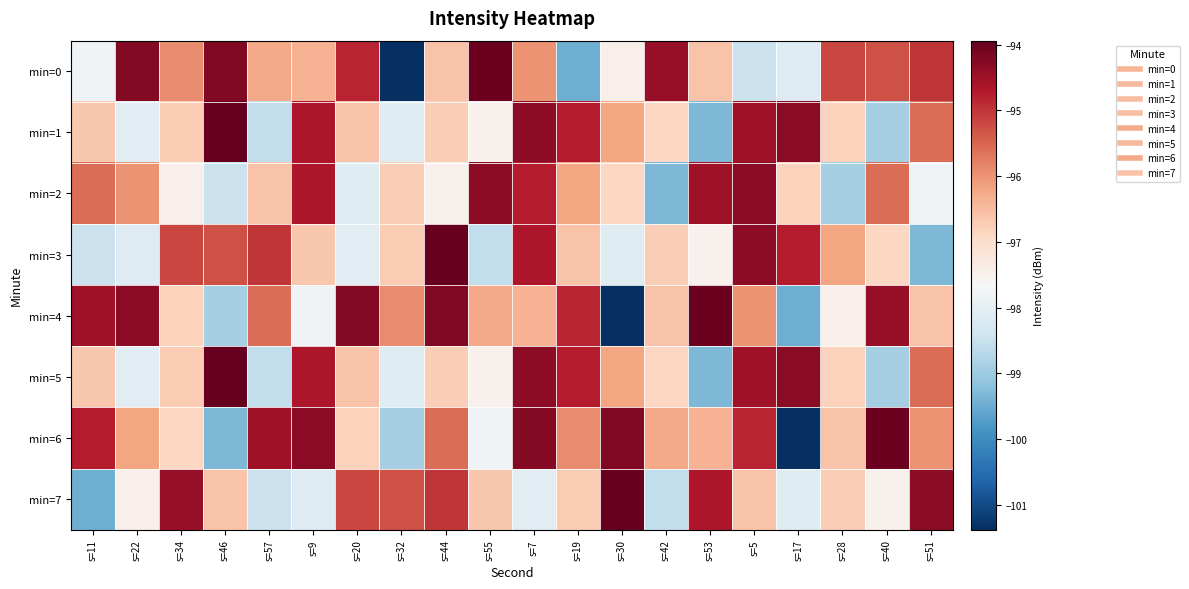

At which category does the chart reach its peak across all series?

s=46